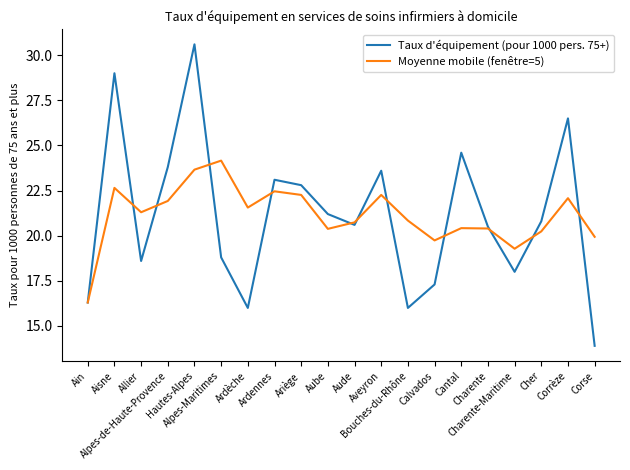

Which series has the largest range (max minus min)?

Taux d'équipement (pour 1000 pers. 75+)